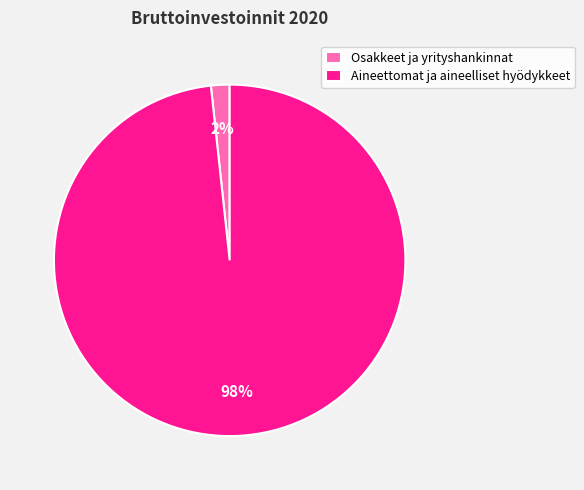

To the nearest percent, what portion does Aineettomat ja aineelliset hyödykkeet represent?

98%